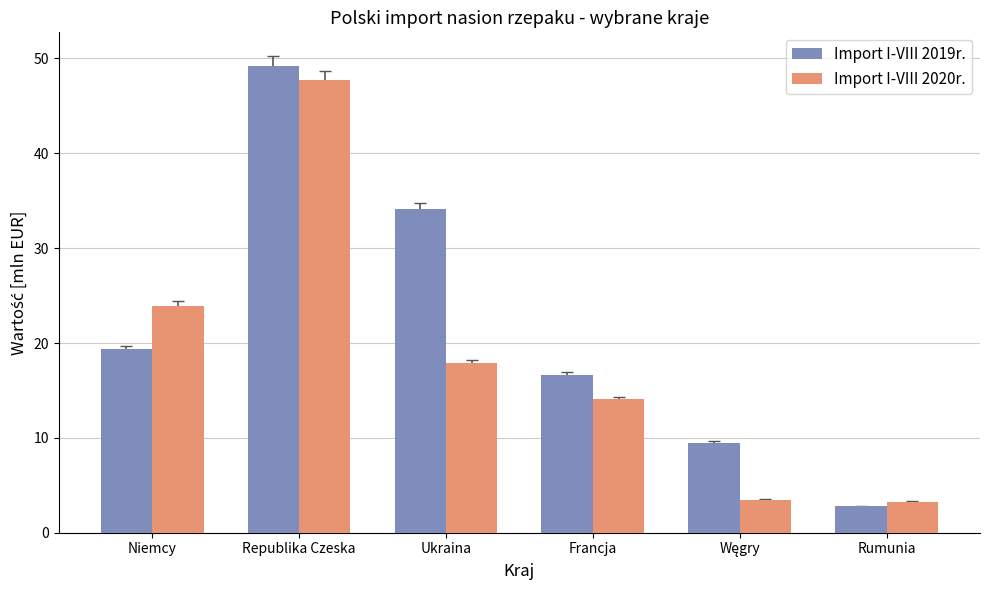

The value of Import I-VIII 2019r. at Rumunia is 2.8. True or false?

True